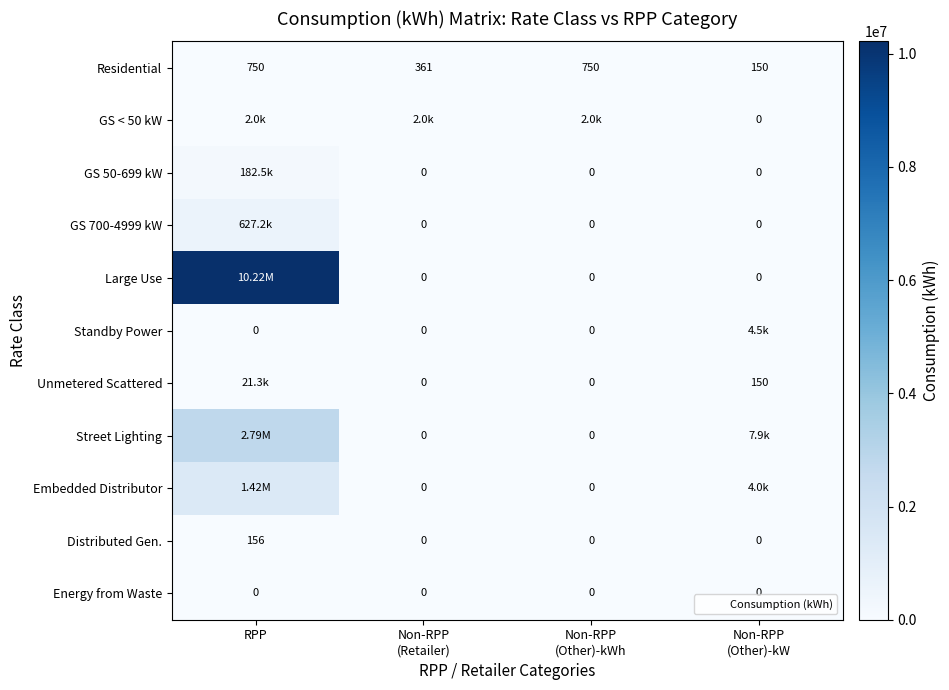

Where is GS 50-699 kW nearest to the value 91250?

RPP